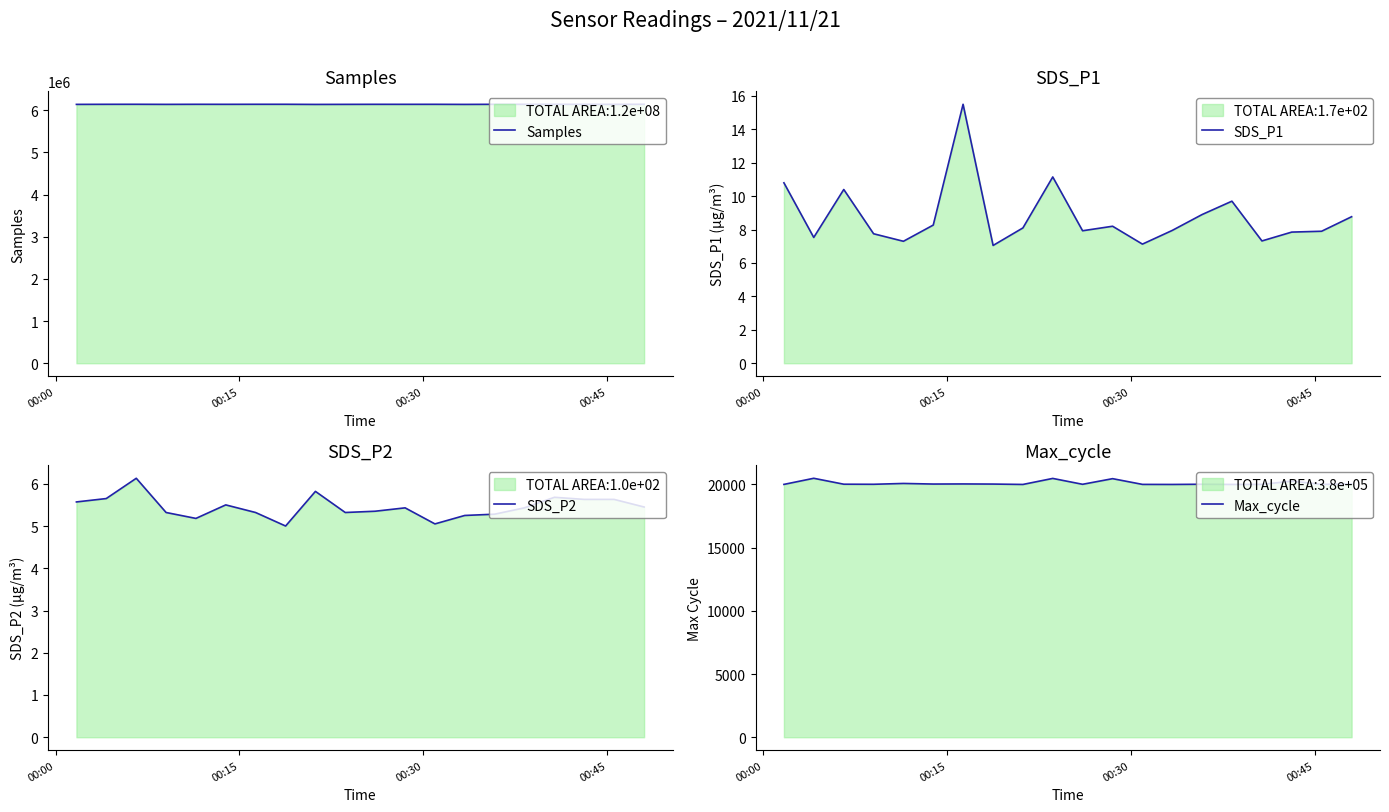

How many data points in Max_cycle are above 20020?

9